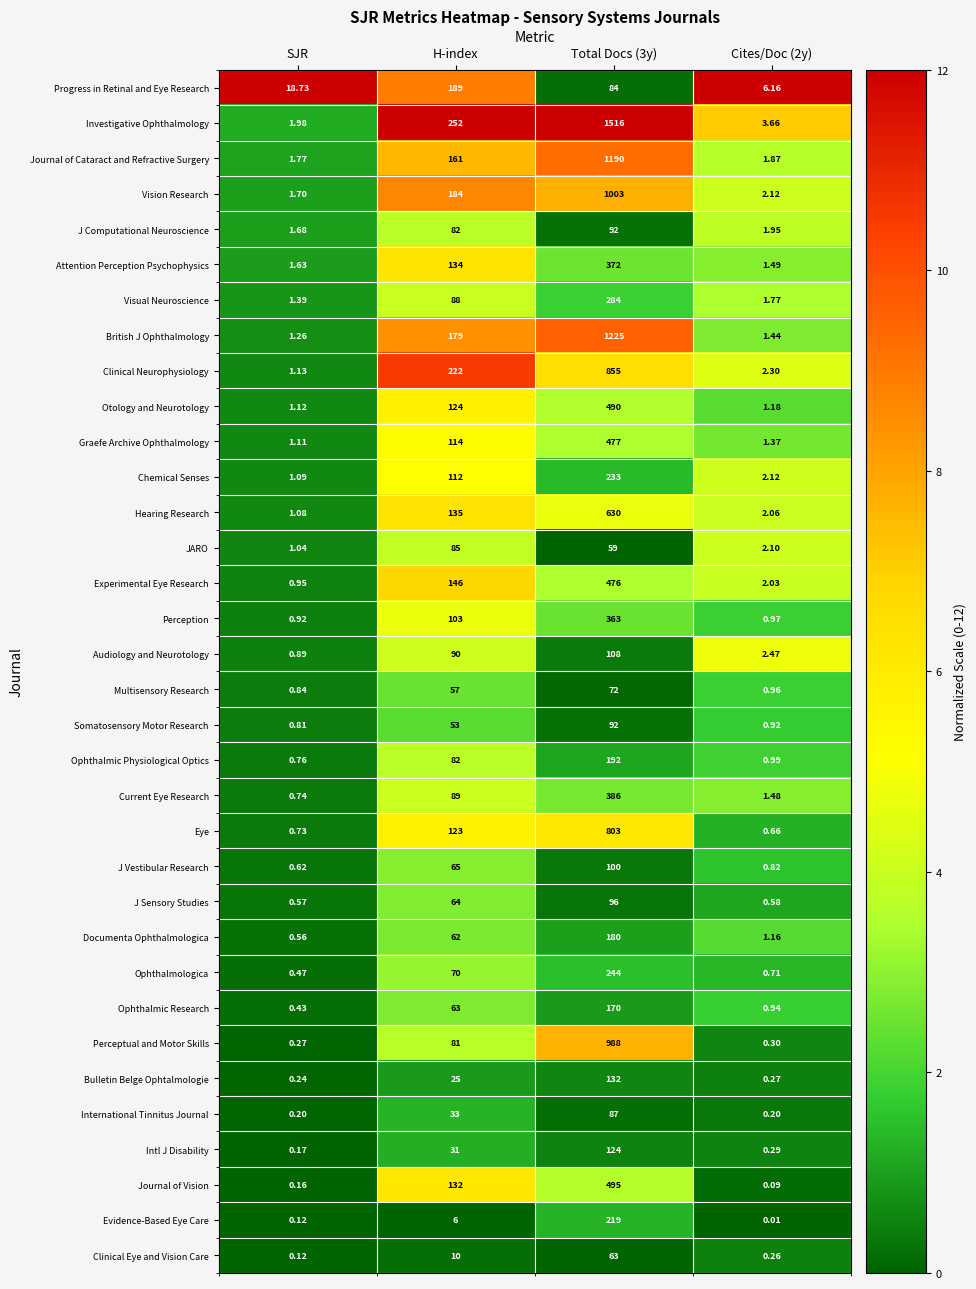

How many values in the Progress in Retinal and Eye Research series are below 84?

2